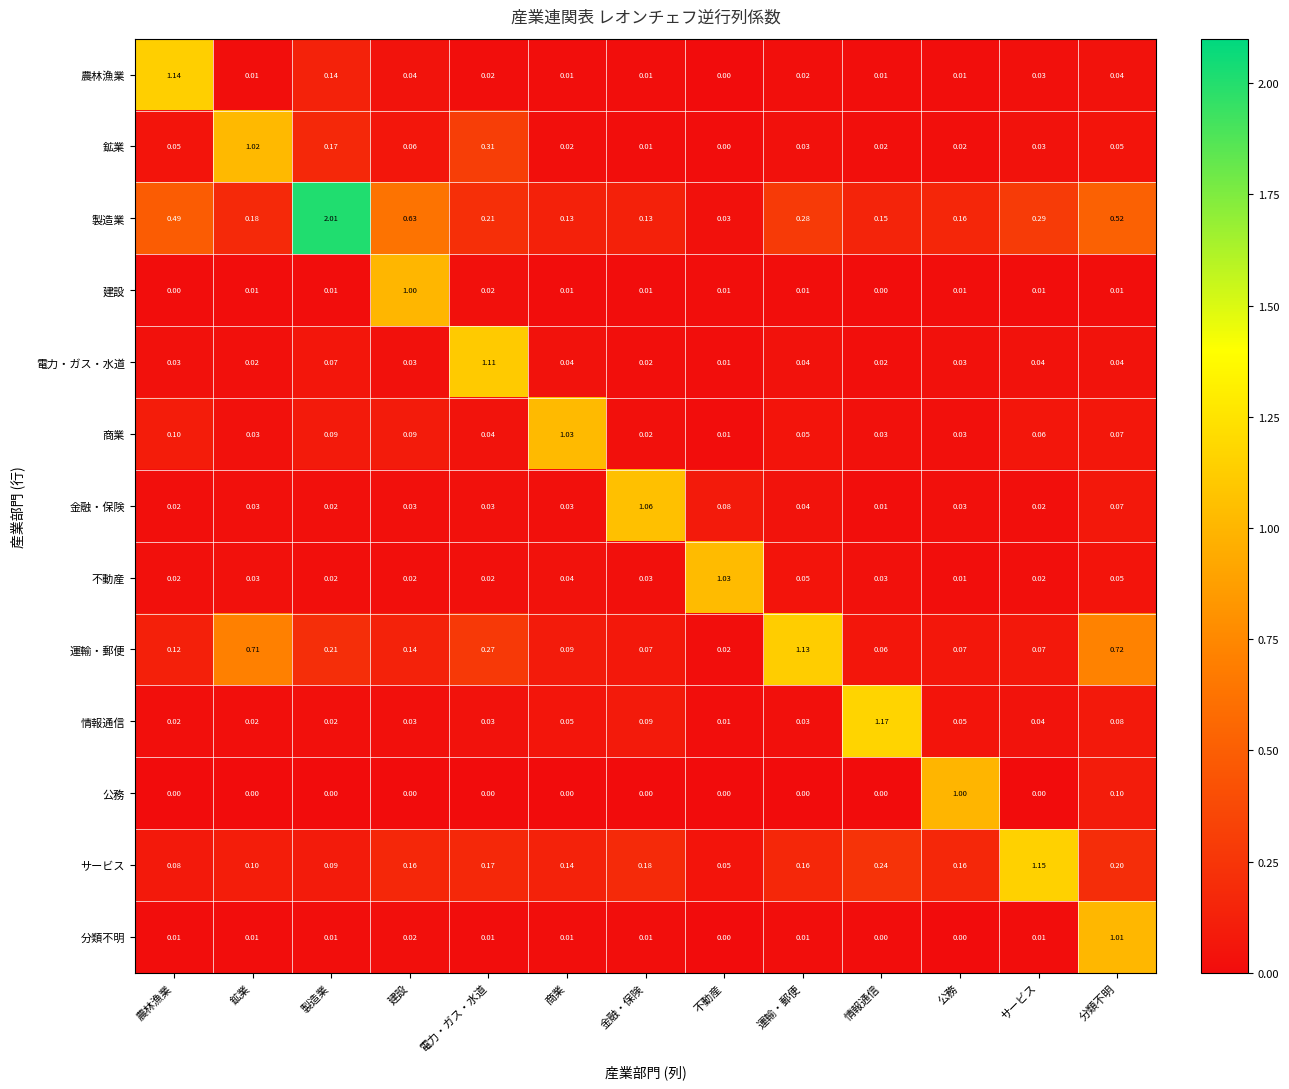

Between 農林漁業 and 電力・ガス・水道, which series saw the biggest shift?

農林漁業